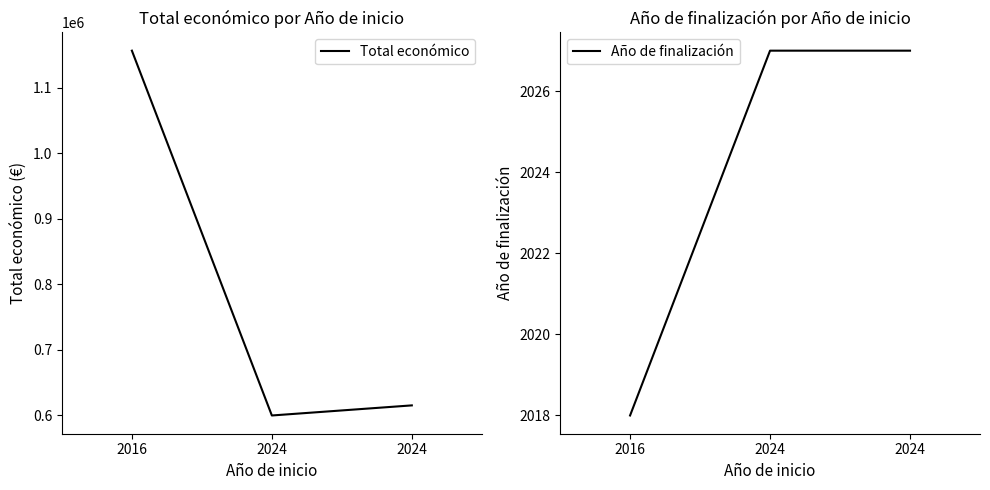

At which category is the sum across all series the highest?

2016